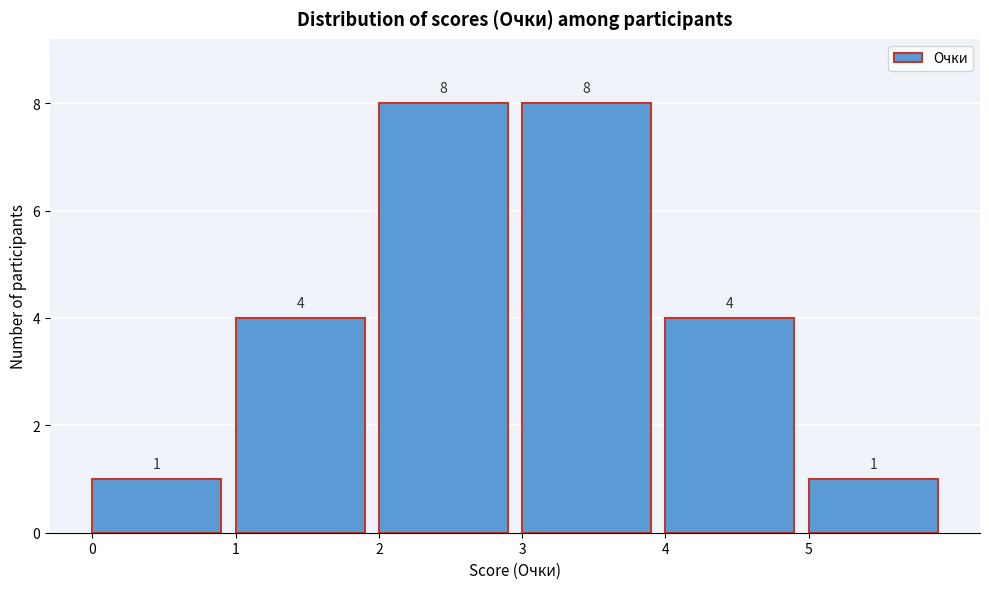

Reading left to right, list all the values displayed in this chart.

0=1	1=4	2=8	3=8	4=4	5=1